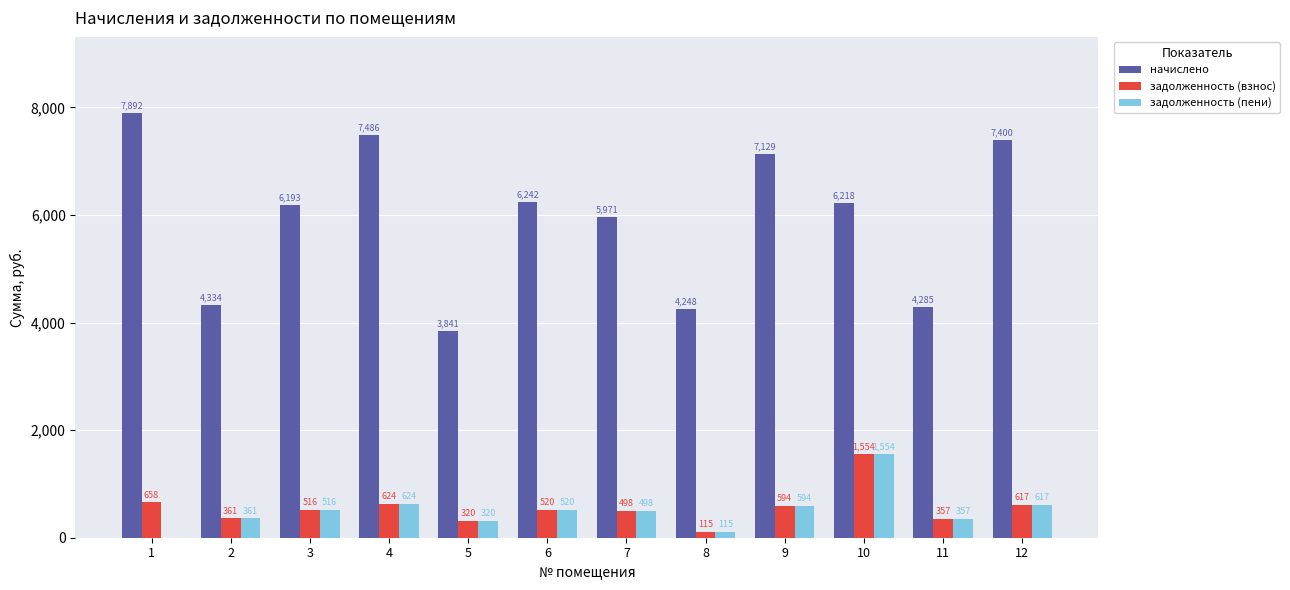

What value does the задолженность (пени) series have at 3?

516.1